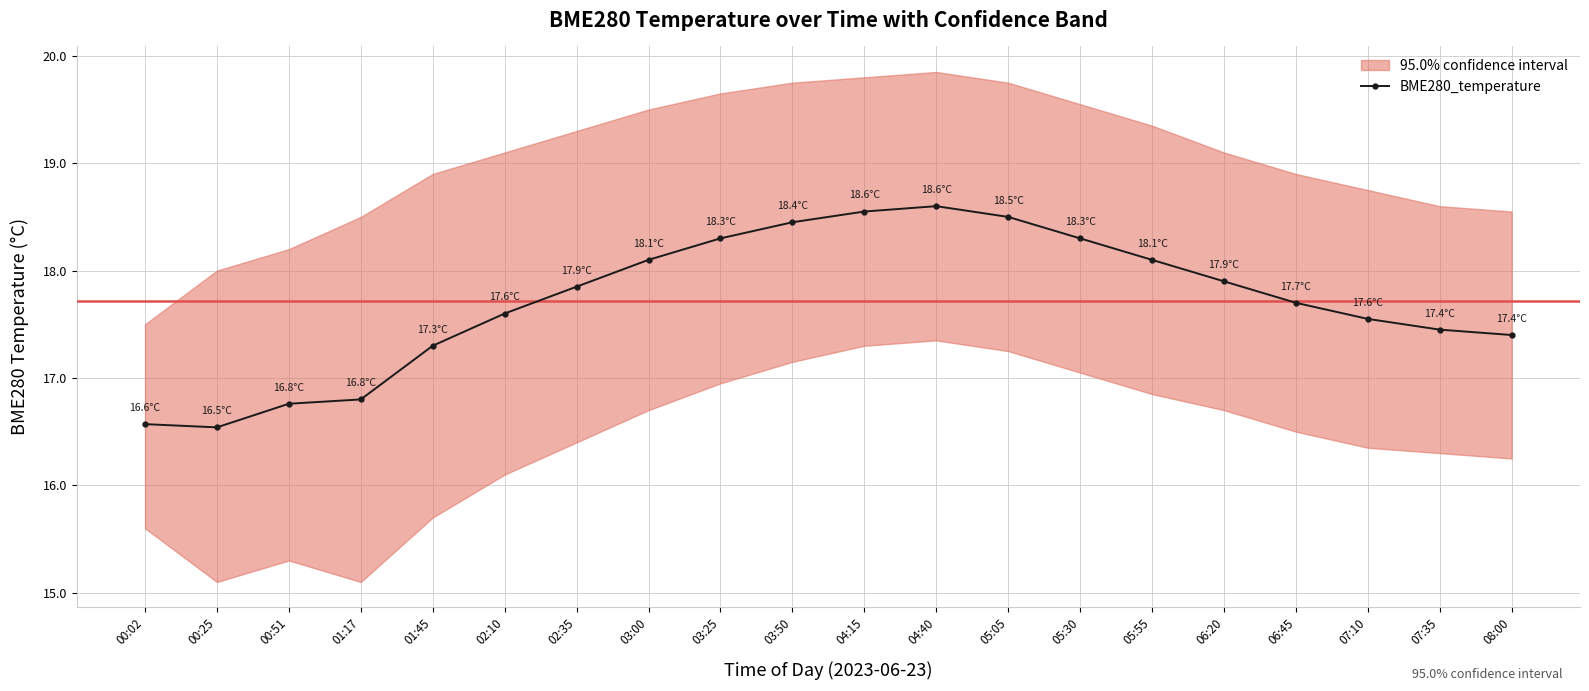

Where is the data nearest to the value 17?

01:17